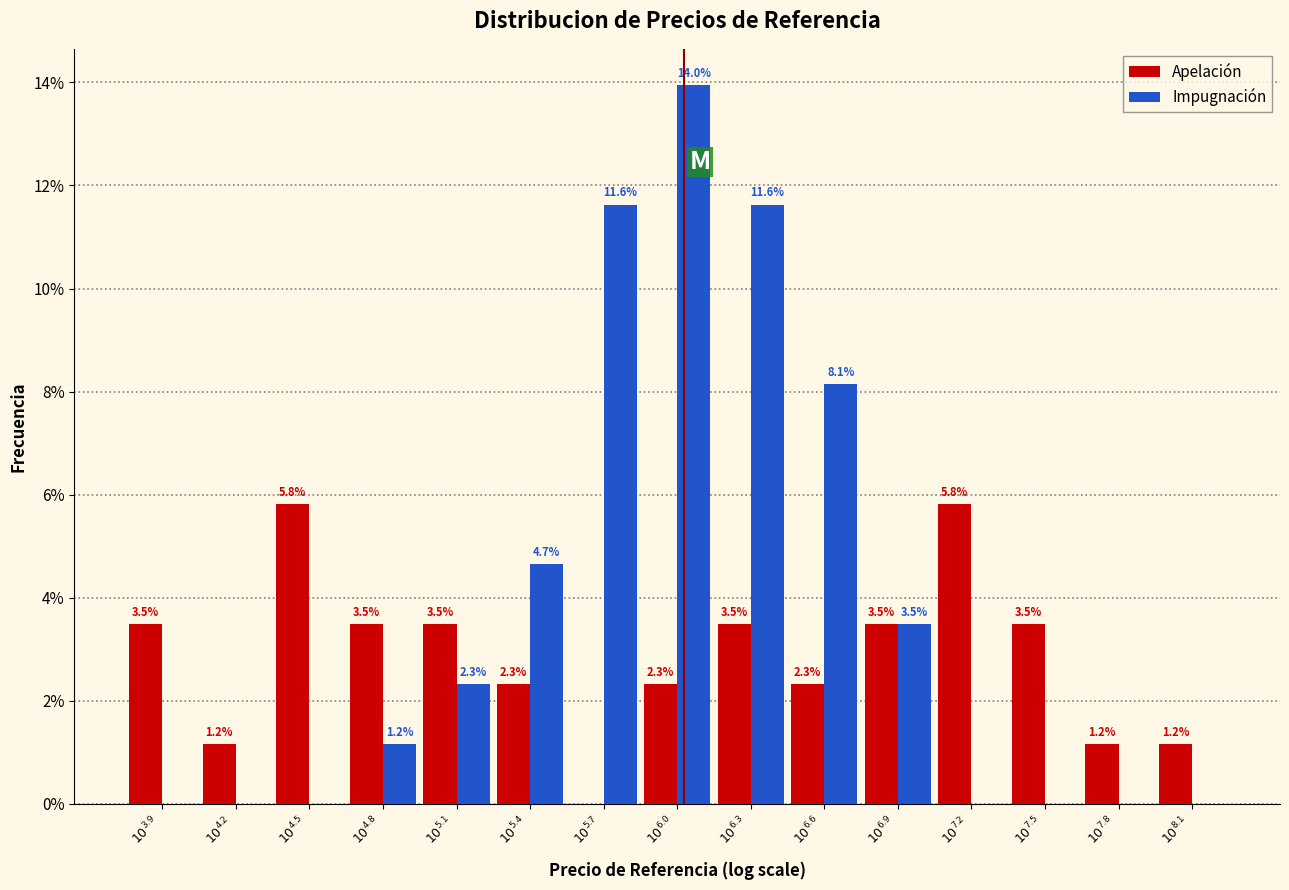

What is the maximum value for Impugnación?

14.0